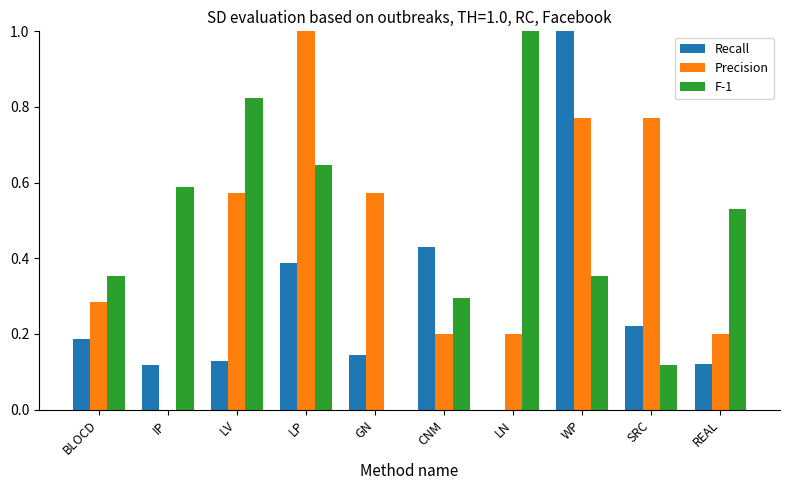

What is the sum of the Precision values at LP and REAL?

1.2